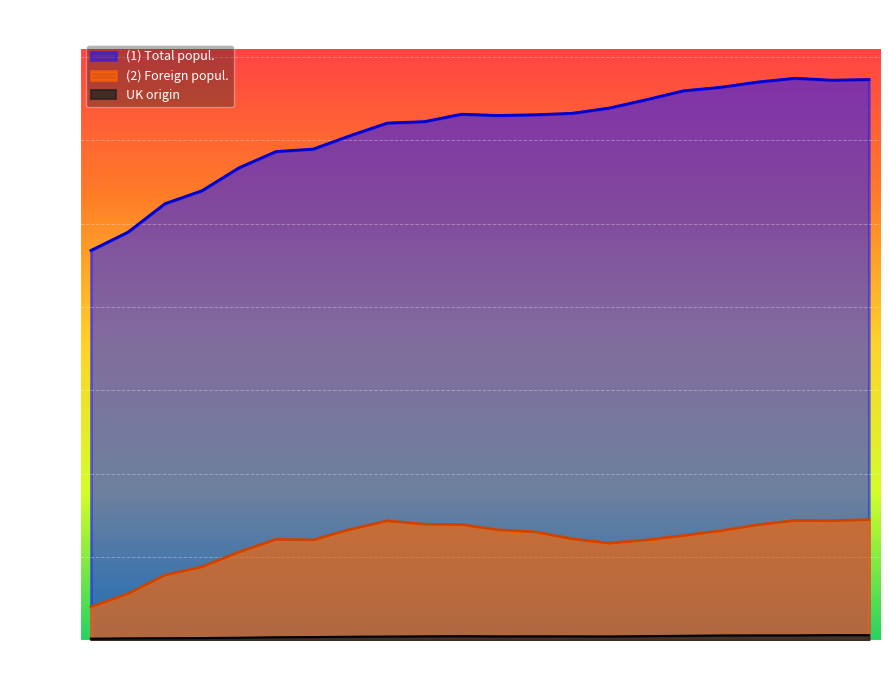

What is the lowest value of the (2) Foreign popul. series?

4000